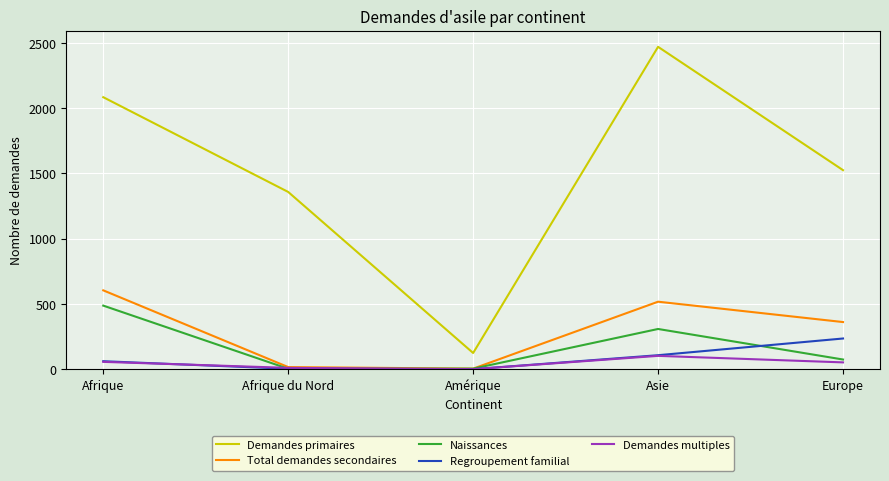

True or false: Demandes multiples and Demandes primaires intersect in this chart.

False